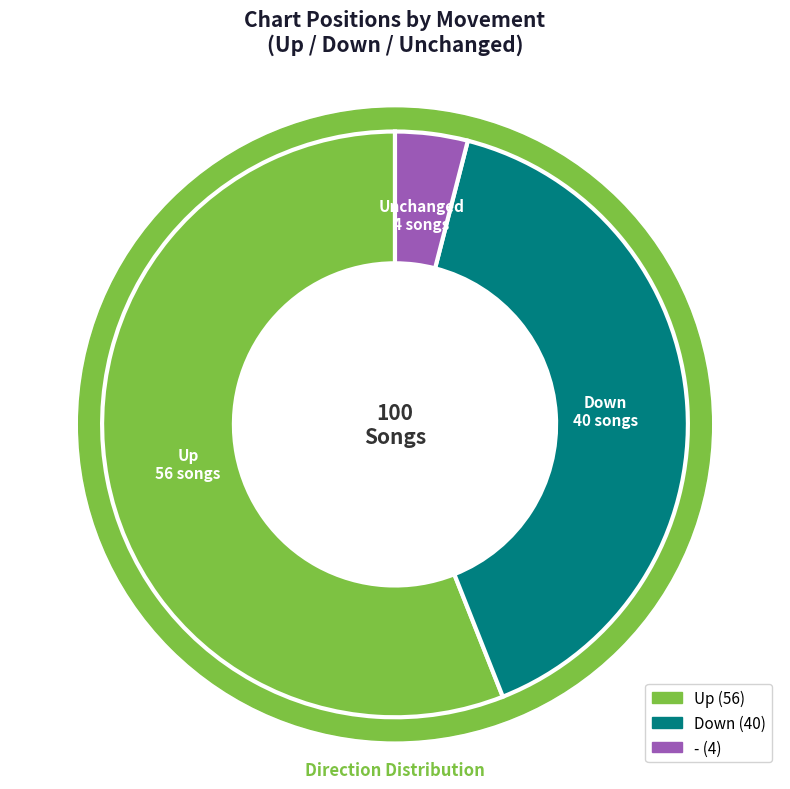

Between down and -, which is larger?

down